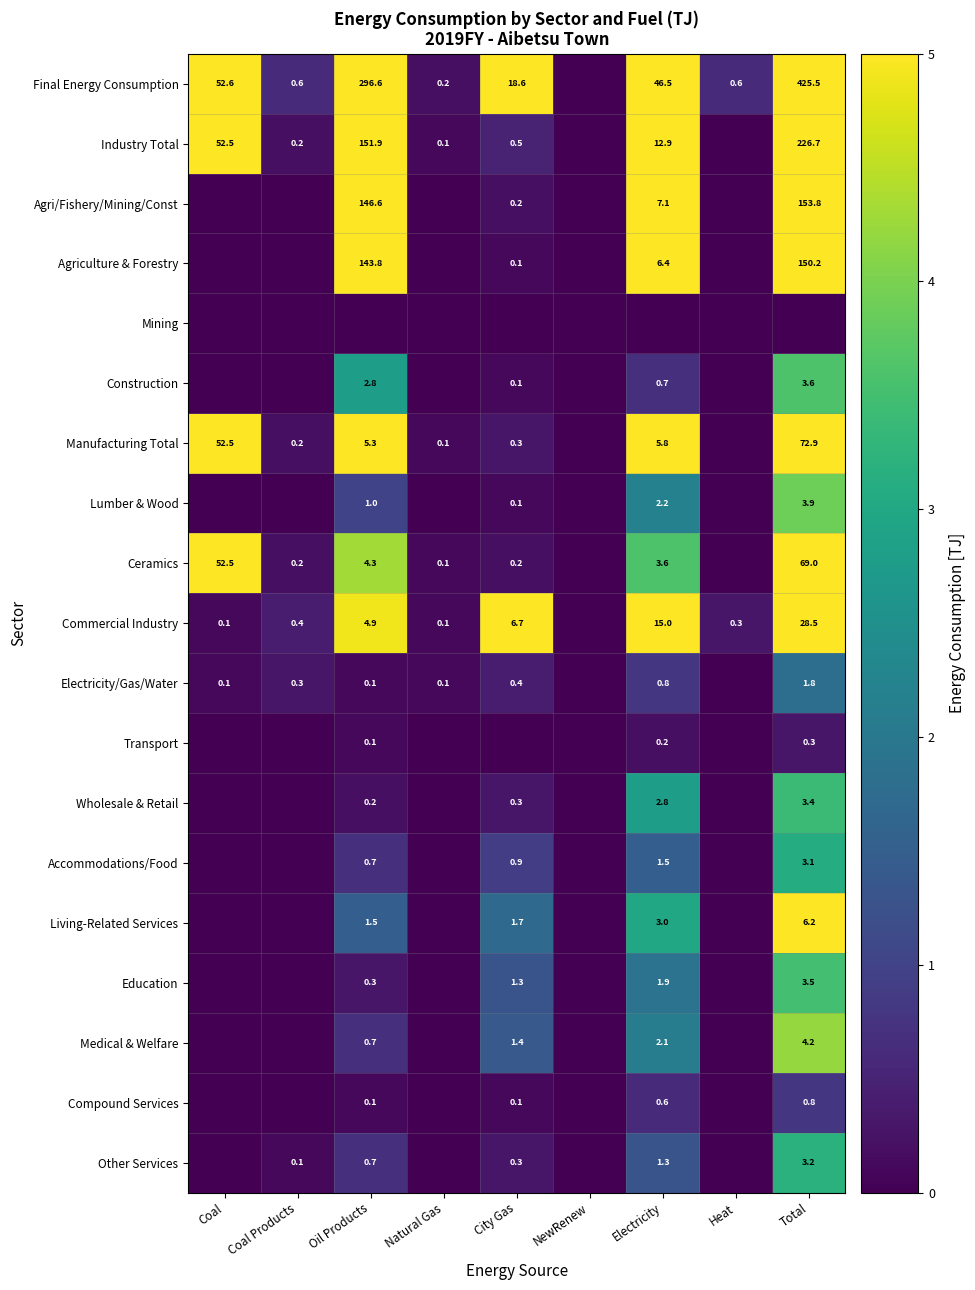

Is it true that Ceramics equals 25.5 at Coal?

False